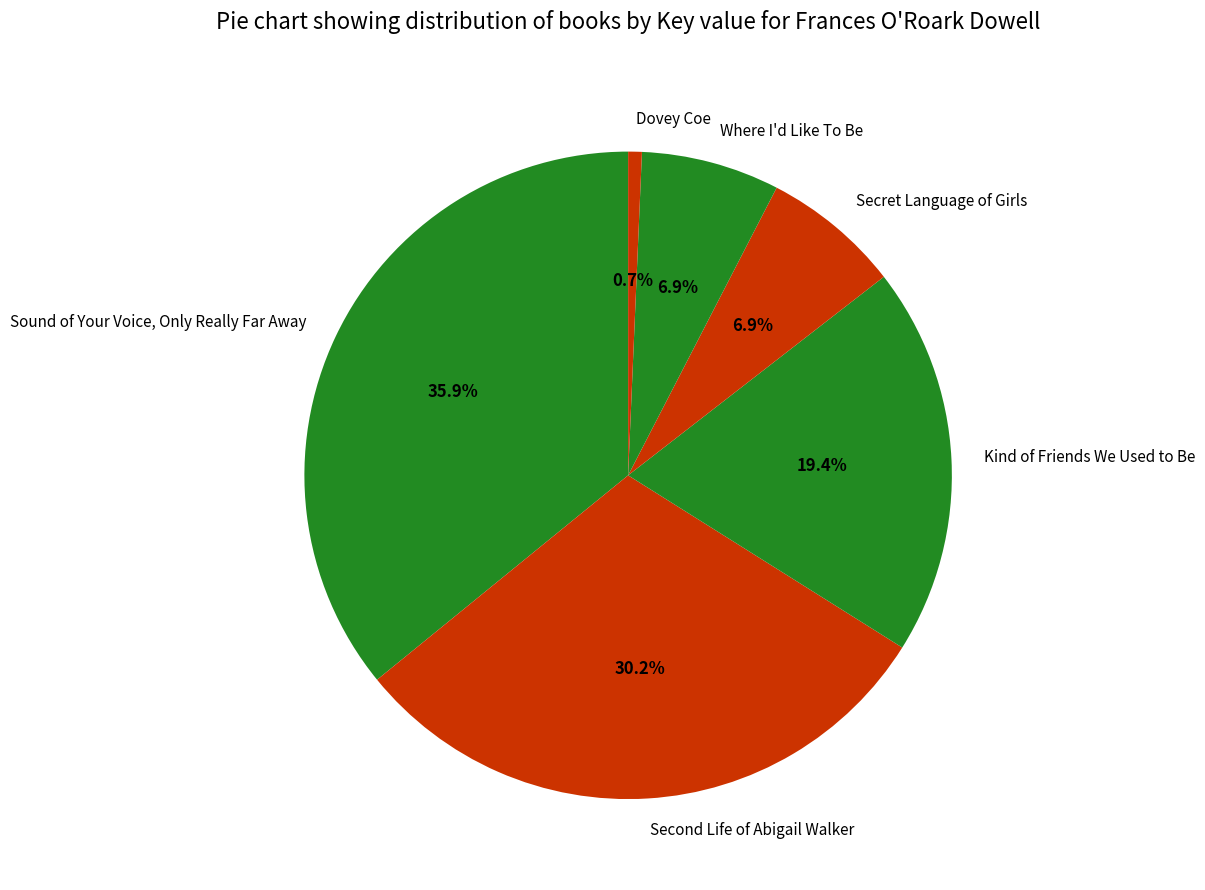

What is the smallest slice in the pie chart?

Dovey Coe